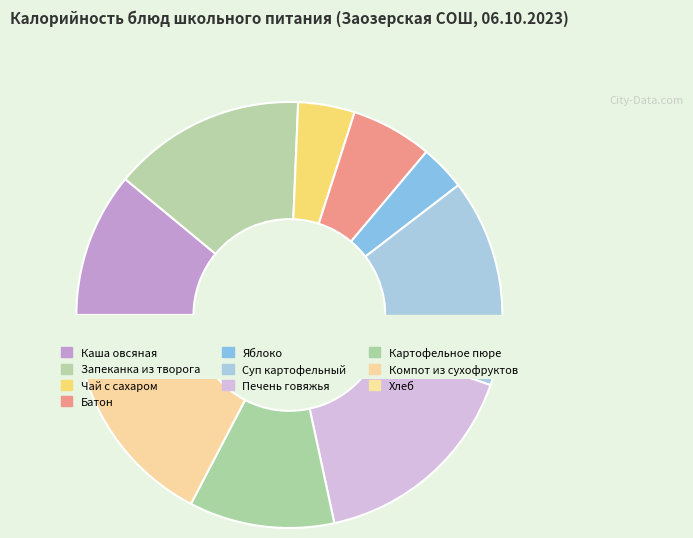

True or false: Суп картофельный accounts for 4% of the total.

False